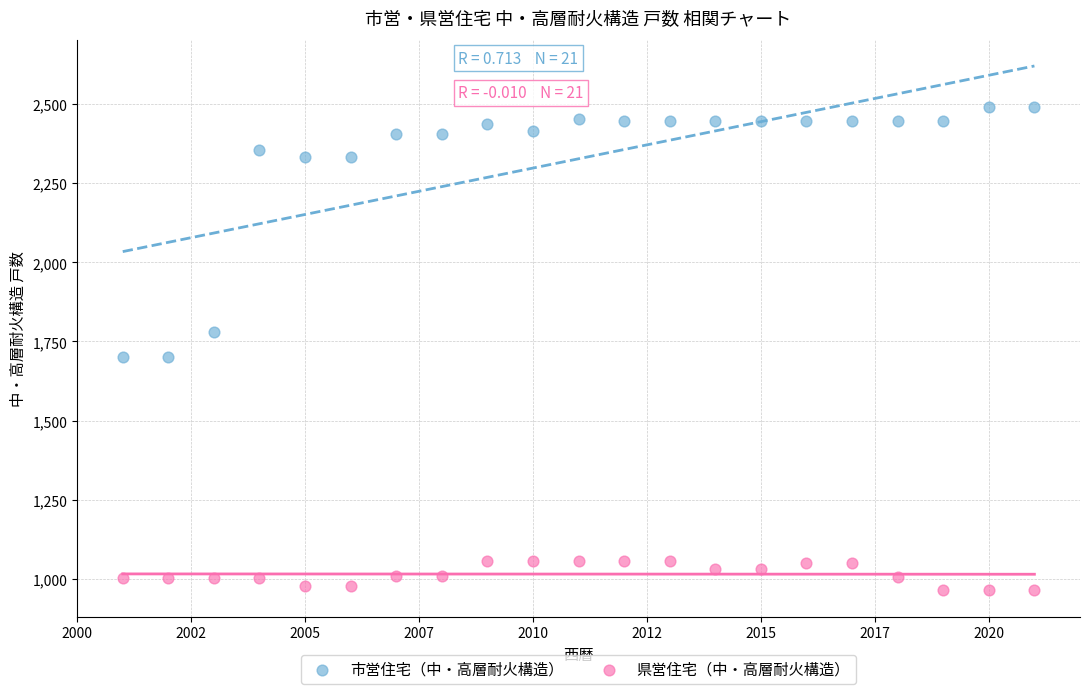

Across all data points, what is the range of Y values (max minus min)?

1528